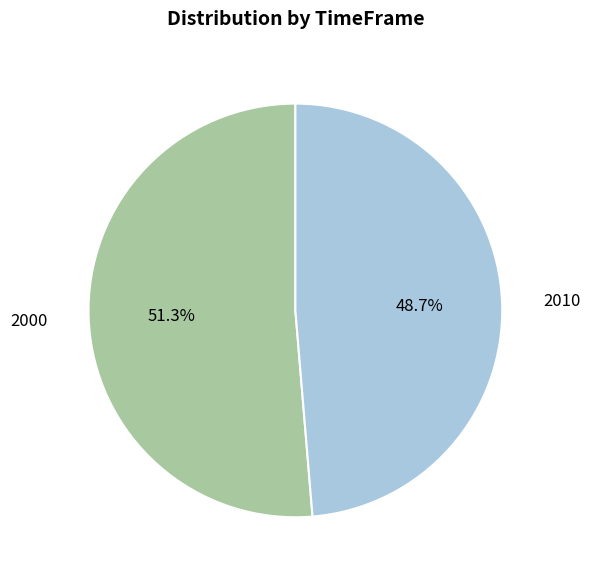

Count the number of slices in the pie.

2